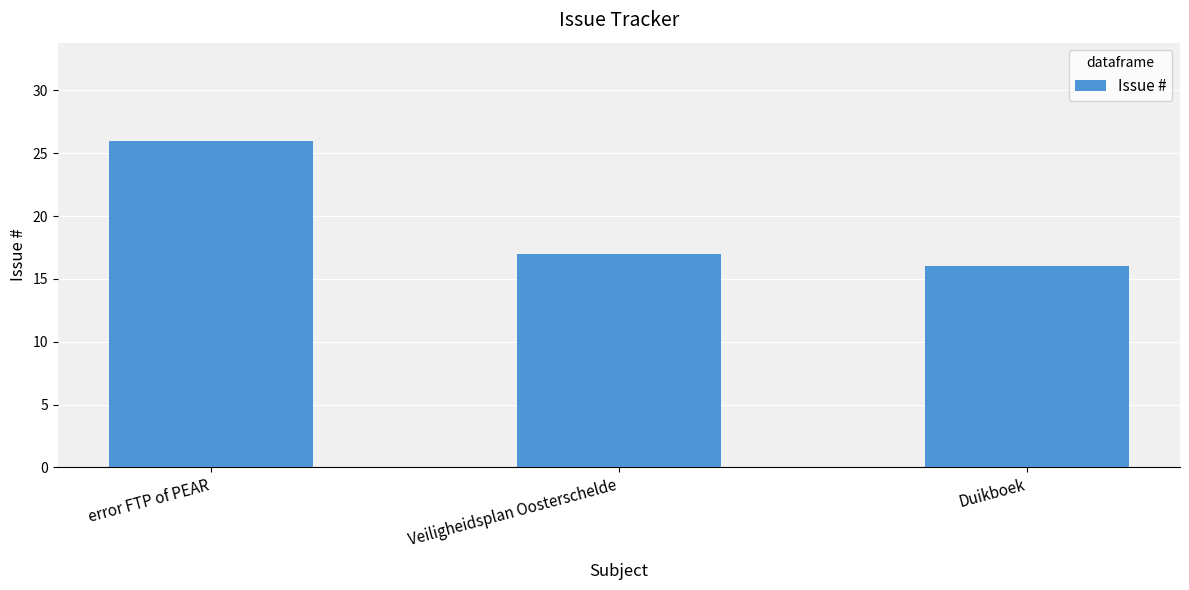

What is the maximum value shown in the chart?

26